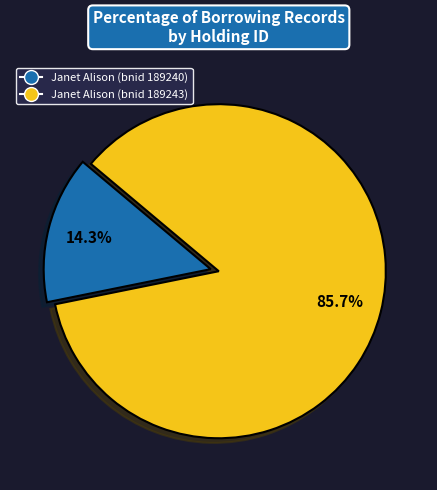

Does Janet Alison (bnid 189240) account for over 50% of the chart?

No